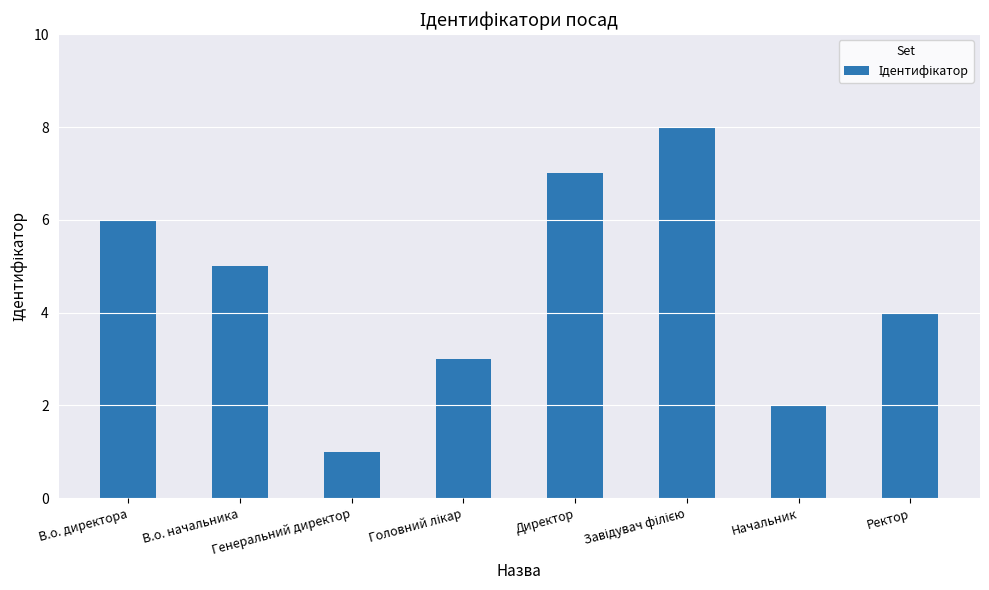

Count the number of data series in this chart.

1